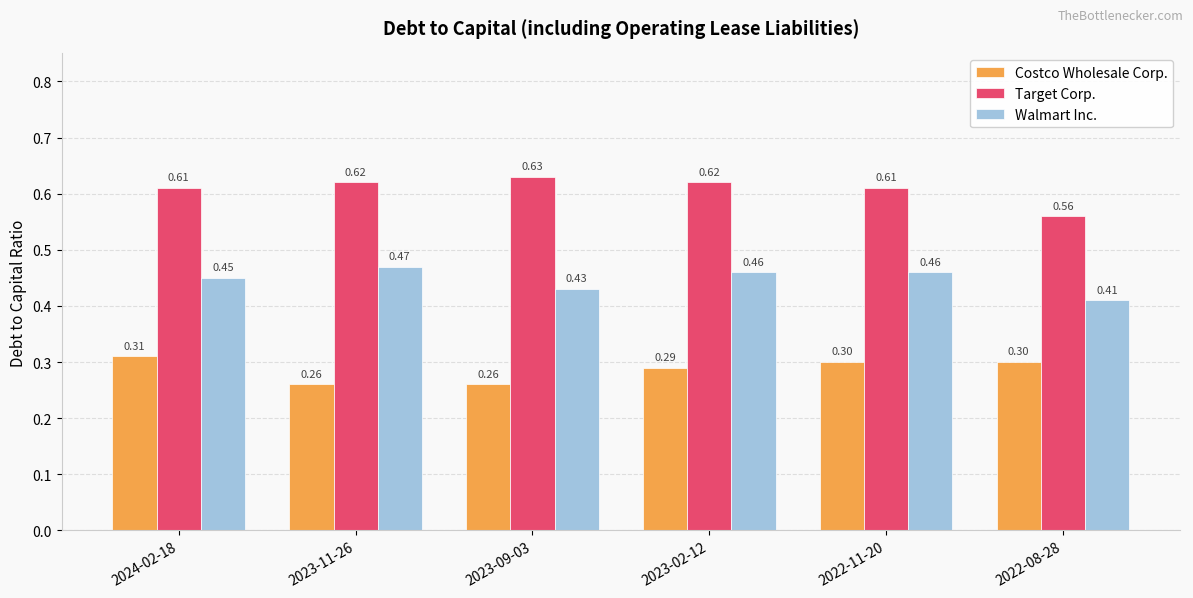

Which series has the largest total across all categories?

Target Corp.